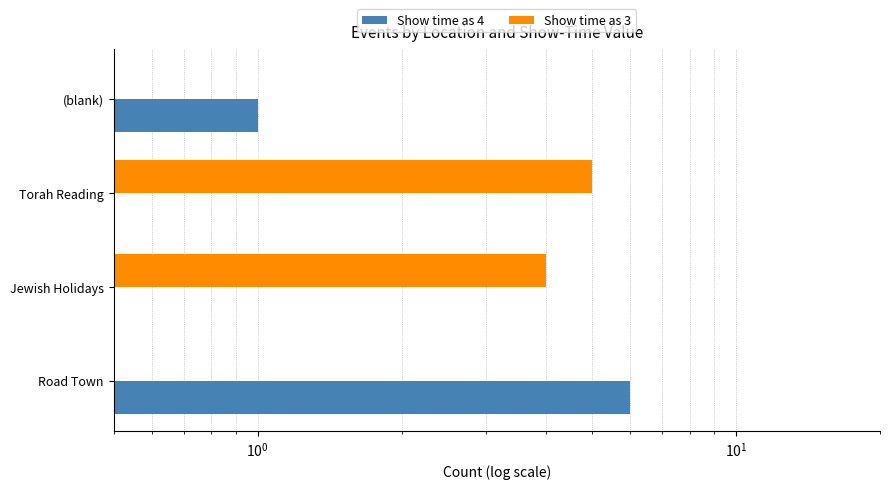

Which series has the largest range (max minus min)?

Show time as 4